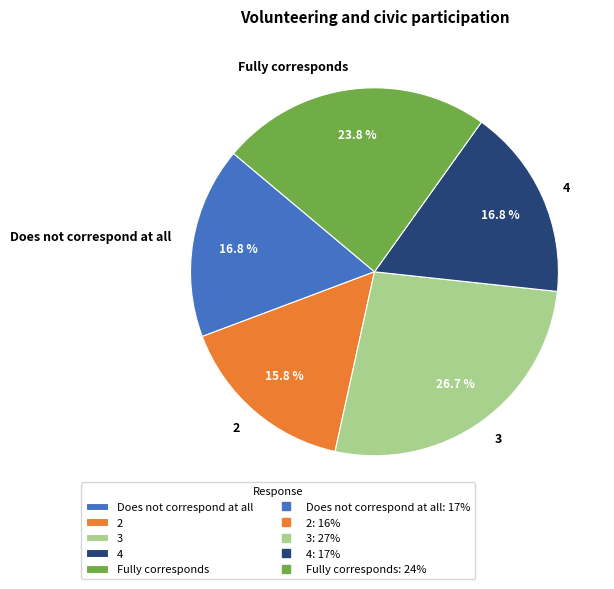

What is the smallest slice in the pie chart?

2